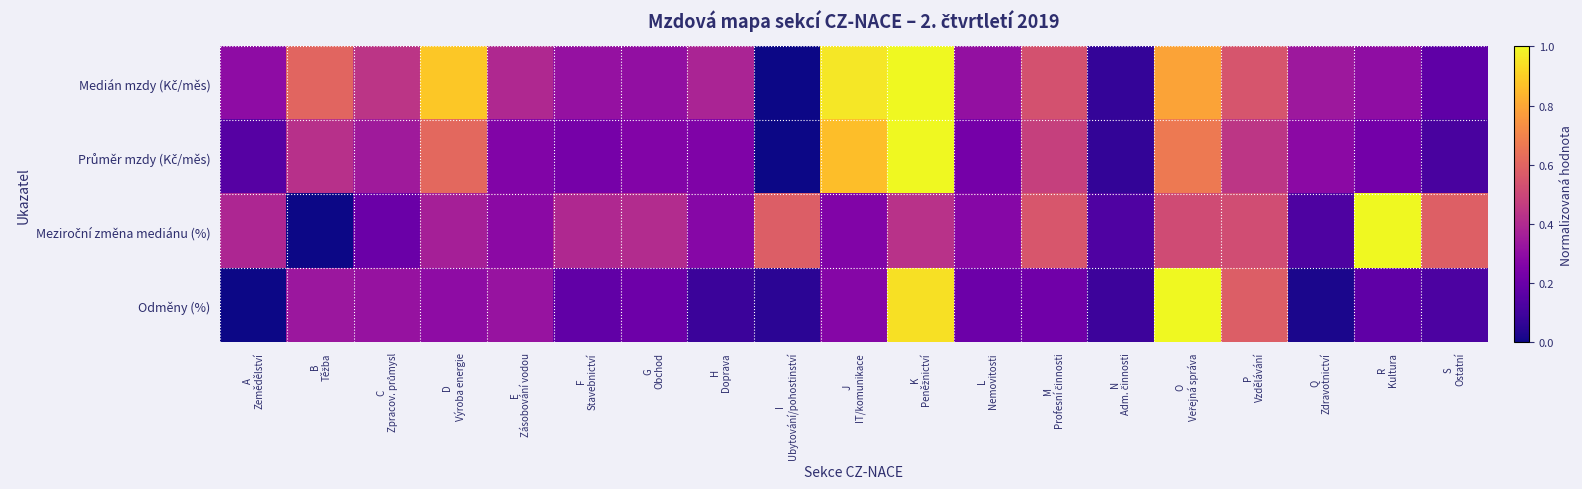

What is the maximum value shown in the chart?

1.0